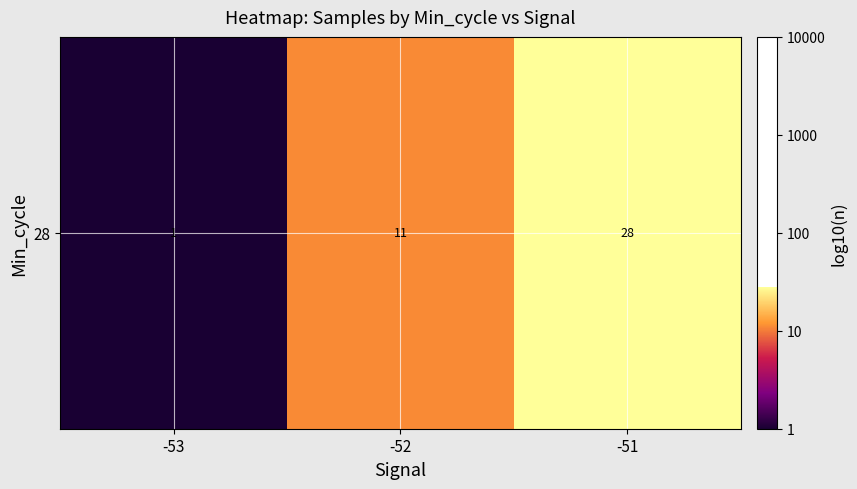

How many distinct data groups are displayed?

1